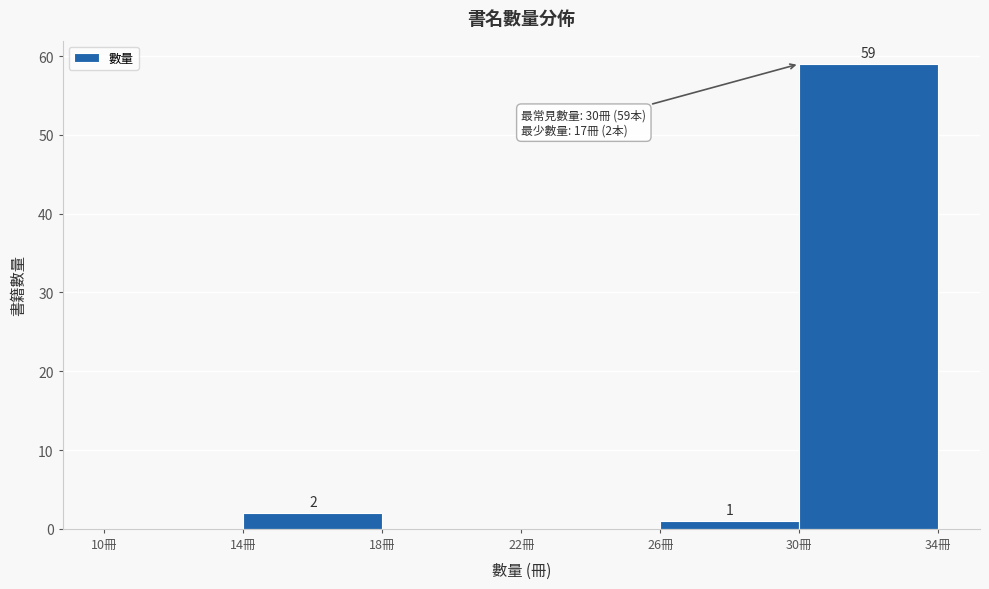

Which range on the x-axis has the tallest bar?

30 to 34